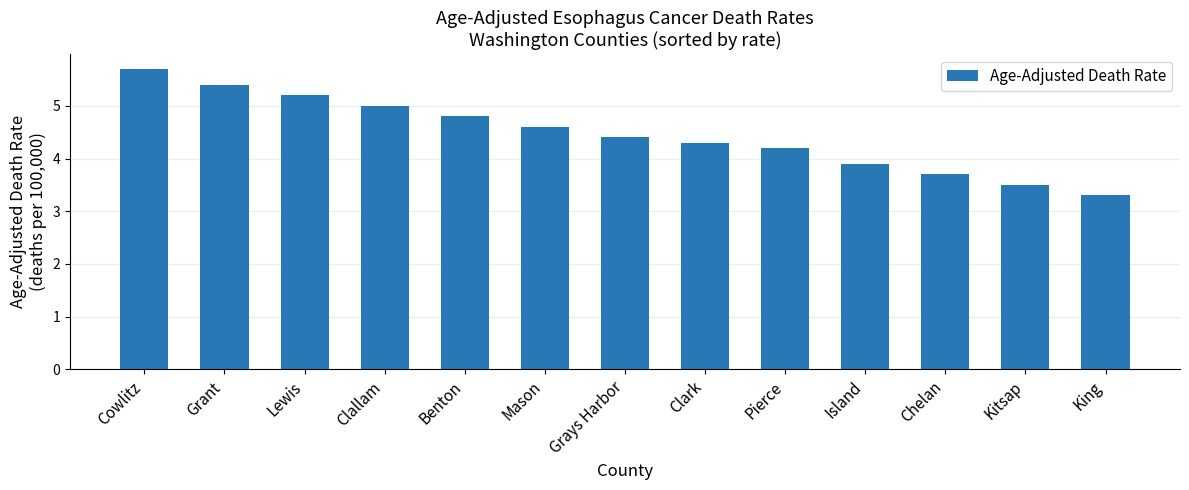

Is it true that the value at Cowlitz is 8.8?

False